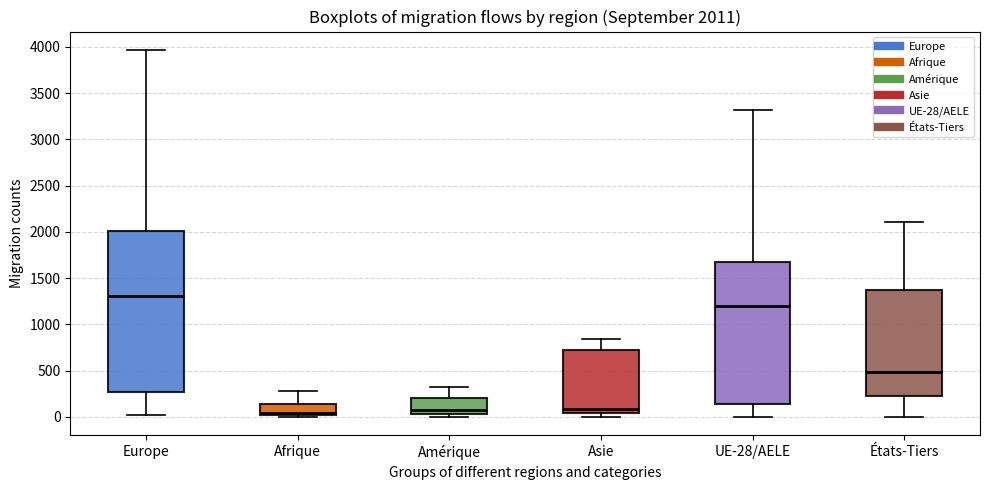

Which box's median line is the highest?

Europe